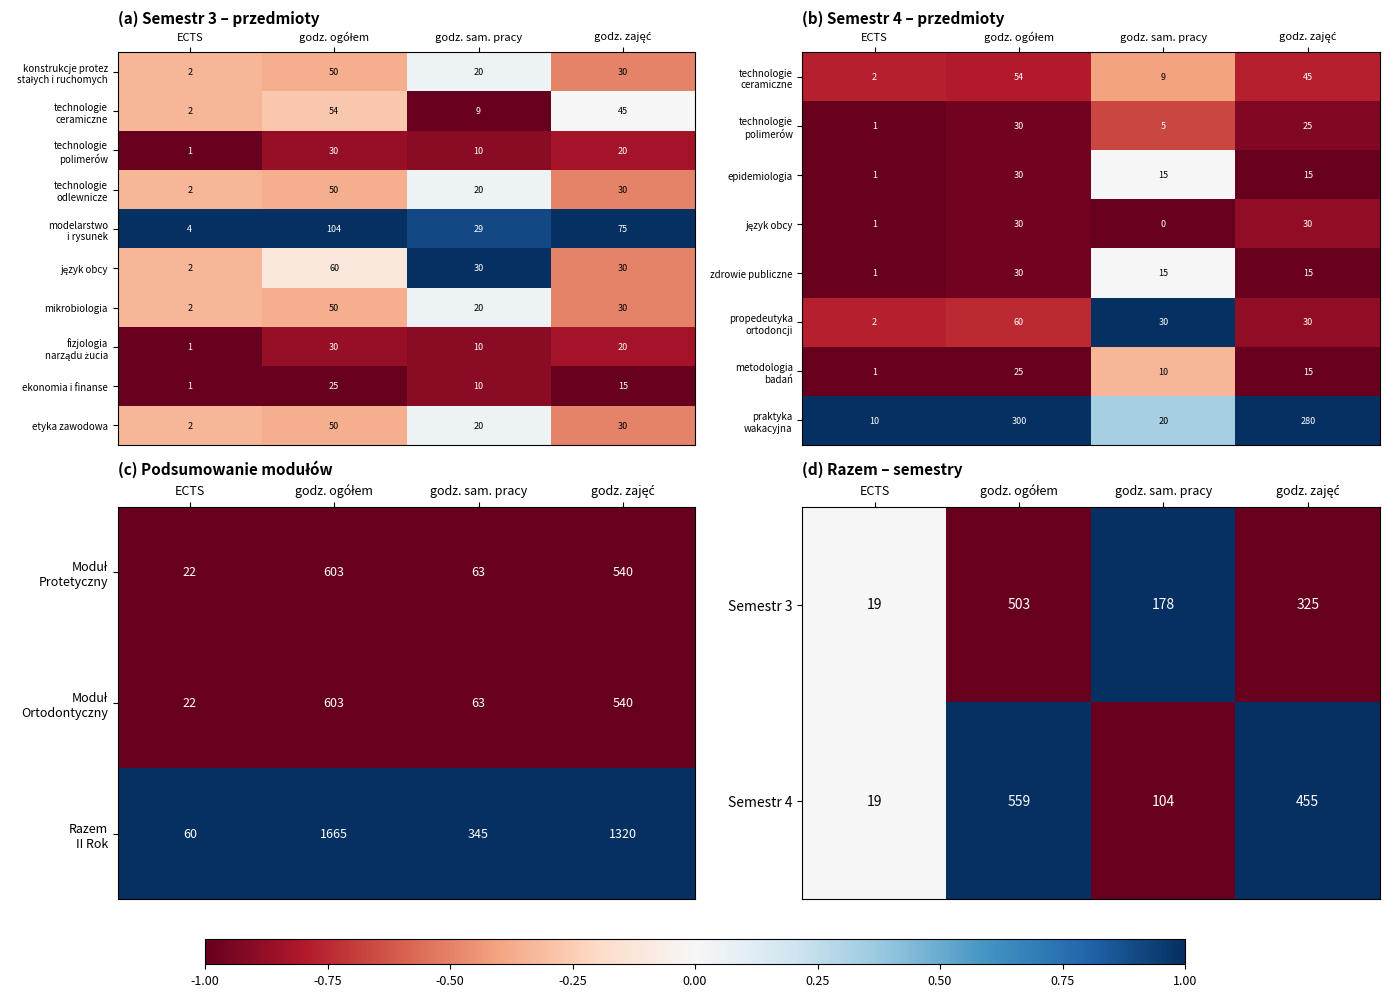

The zdrowie publiczne series shows 1 at ECTS. True or false?

True